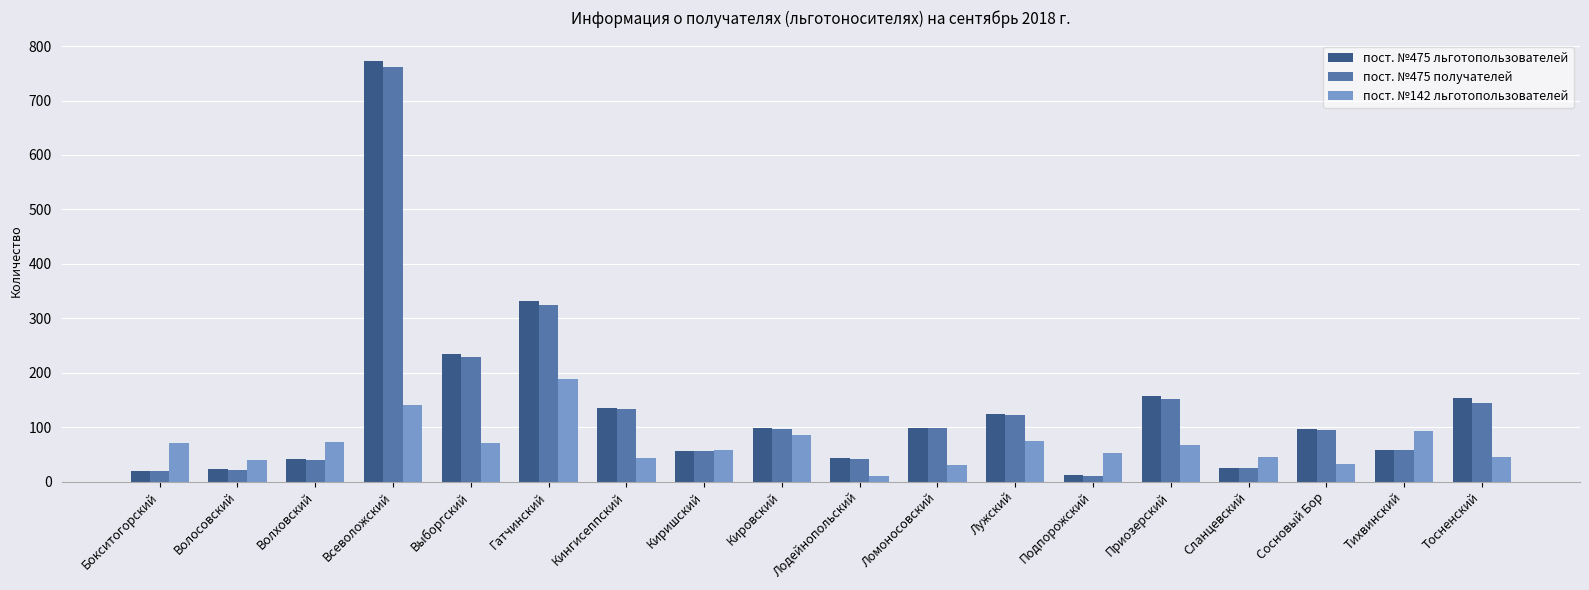

What is the label of the 15th bar from the right?

Всеволожский